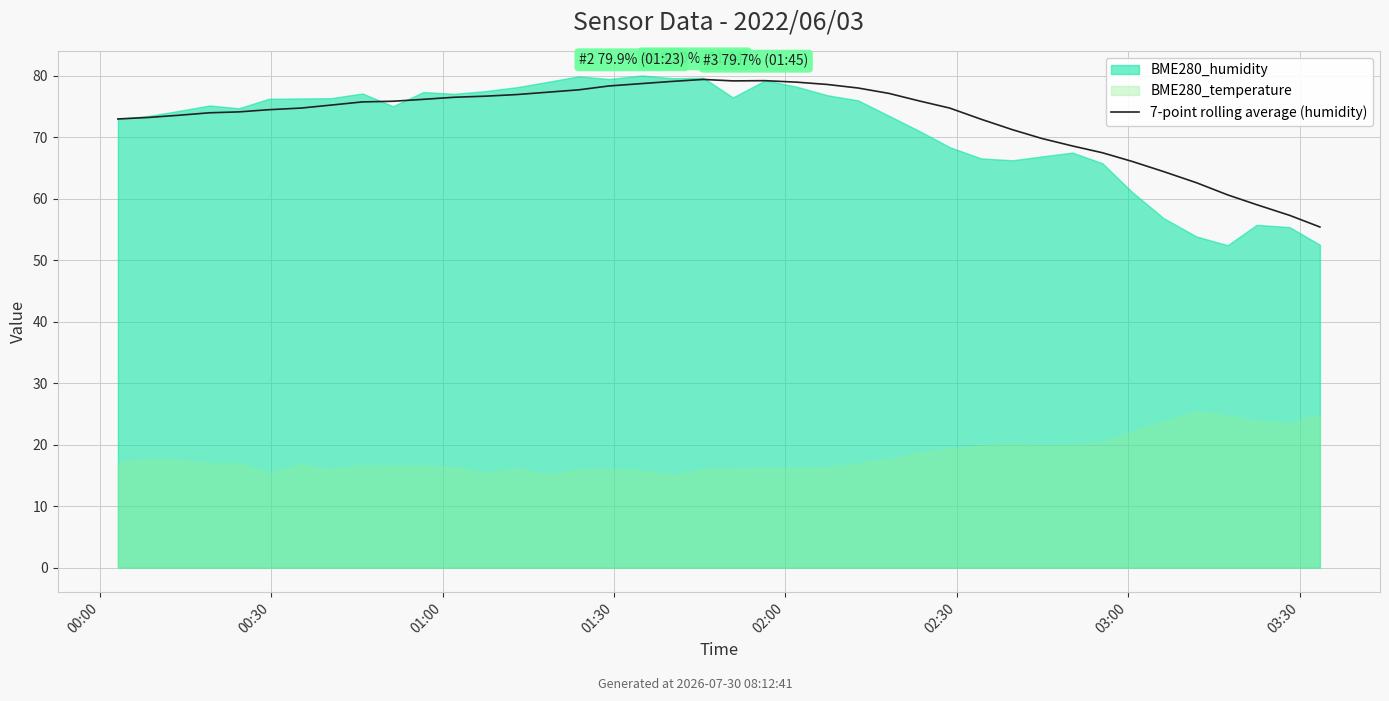

Is it true that the value at 30 is 118.3?

False